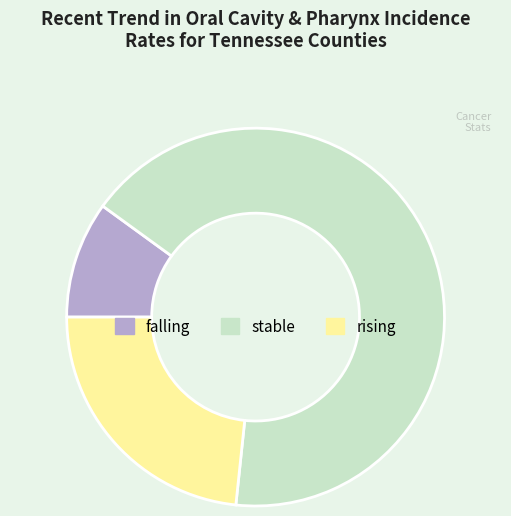

Does any single category account for the majority?

Yes